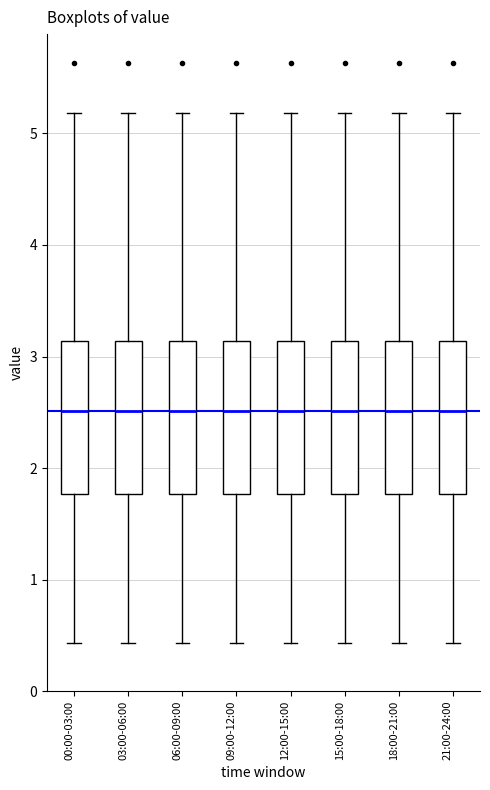

Reading left to right, transcribe this box plot: for each box, give where its median line is, the range the box spans, and where its two whiskers end, as read against the y-axis. The values are not printed on the chart, so give them approximately, as read against the axis.

00:00-03:00: median 2.5, box 1.8 to 3.1, whiskers 0.4 to 5.2
03:00-06:00: median 2.5, box 1.8 to 3.1, whiskers 0.4 to 5.2
06:00-09:00: median 2.5, box 1.8 to 3.1, whiskers 0.4 to 5.2
09:00-12:00: median 2.5, box 1.8 to 3.1, whiskers 0.4 to 5.2
12:00-15:00: median 2.5, box 1.8 to 3.1, whiskers 0.4 to 5.2
15:00-18:00: median 2.5, box 1.8 to 3.1, whiskers 0.4 to 5.2
18:00-21:00: median 2.5, box 1.8 to 3.1, whiskers 0.4 to 5.2
21:00-24:00: median 2.5, box 1.8 to 3.1, whiskers 0.4 to 5.2